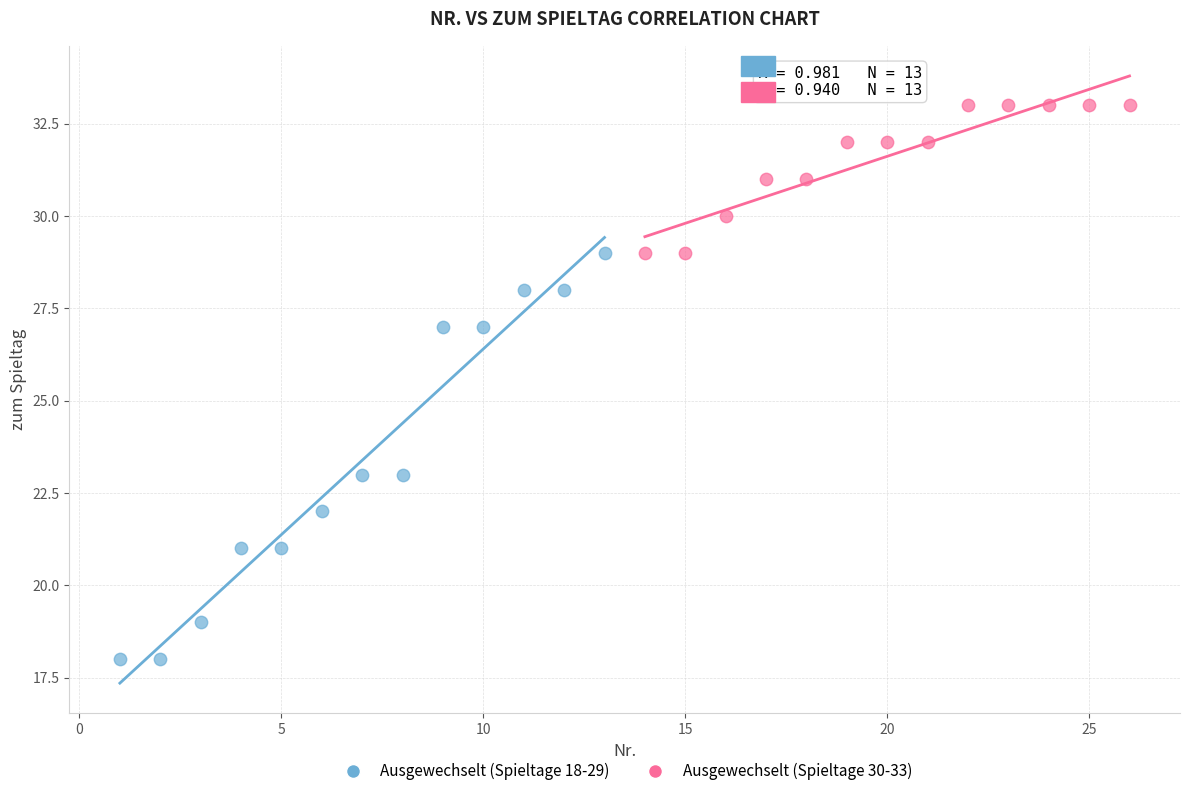

Which series has the largest Y range (max minus min)?

Ausgewechselt (Spieltage 18-29)